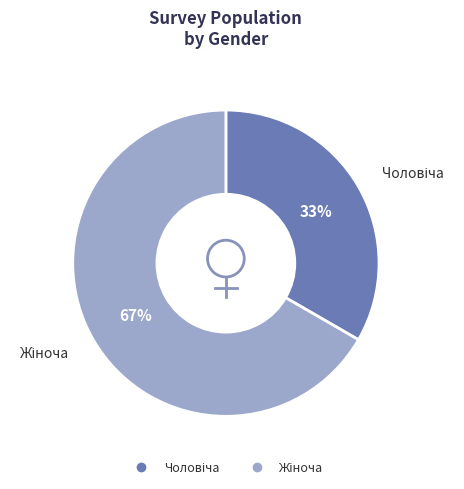

Is there any slice that represents more than half of the pie?

Yes